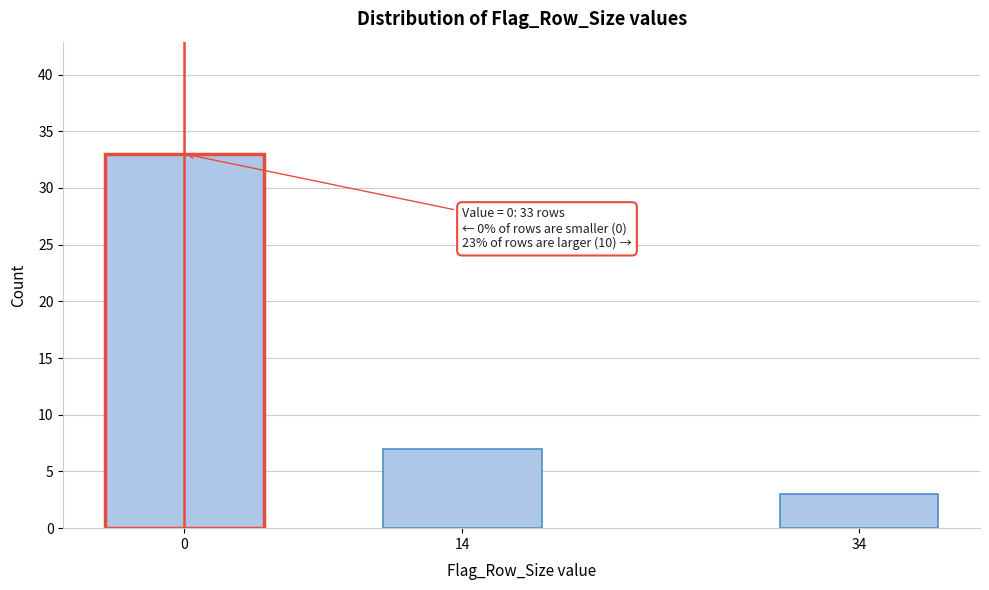

Reading left to right, list all the values displayed in this chart.

33	7	3